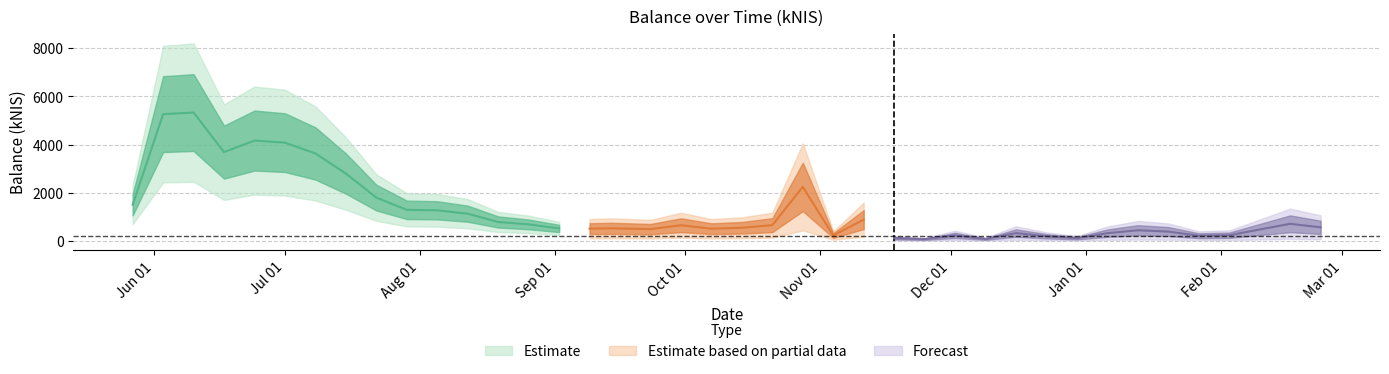

Reading right to left, transcribe all the data shown in this chart.

2022-02-24=552.1	2022-02-17=700.3	2022-02-10=462.3	2022-02-03=224.0	2022-01-27=204.0	2022-01-20=376.4	2022-01-13=429.8	2022-01-06=309.6	2021-12-30=100.2	2021-12-23=181.8	2021-12-16=312.4	2021-12-09=66.2	2021-12-02=216.1	2021-11-25=60.6	2021-11-18=102.6	2021-11-11=875.0	2021-11-04=212.8	2021-10-28=2236.8	2021-10-21=644.0	2021-10-14=534.9	2021-10-07=495.6	2021-09-30=640.5	2021-09-23=477.4	2021-09-14=511.5	2021-09-09=498.6	2021-09-02=506.9	2021-08-26=675.6	2021-08-19=775.4	2021-08-12=1119.7	2021-08-05=1261.2	2021-07-29=1281.3	2021-07-22=1790.6	2021-07-15=2790.9	2021-07-08=3627.9	2021-07-01=4078.0	2021-06-24=4165.2	2021-06-17=3684.2	2021-06-10=5330.1	2021-06-03=5264.9	2021-05-27=1493.3